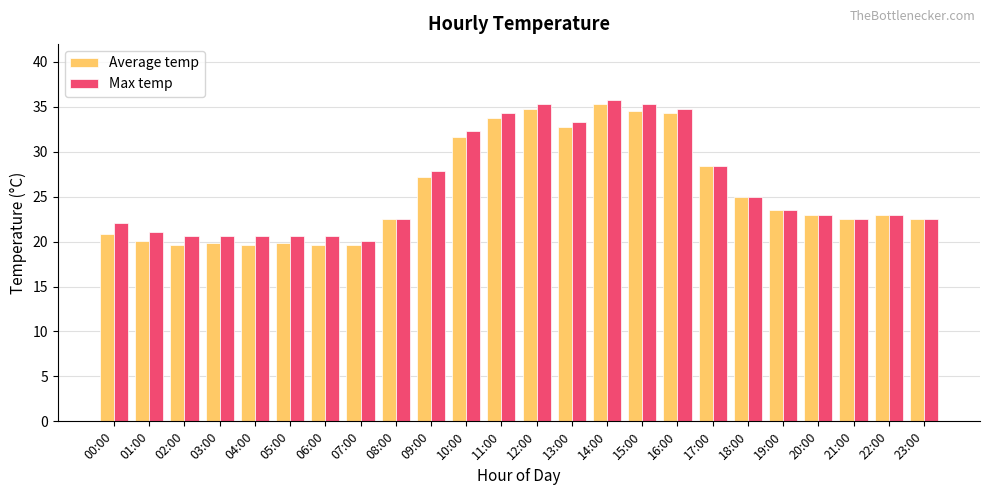

Between 12:00 and 19:00, which series saw the biggest shift?

Max temp